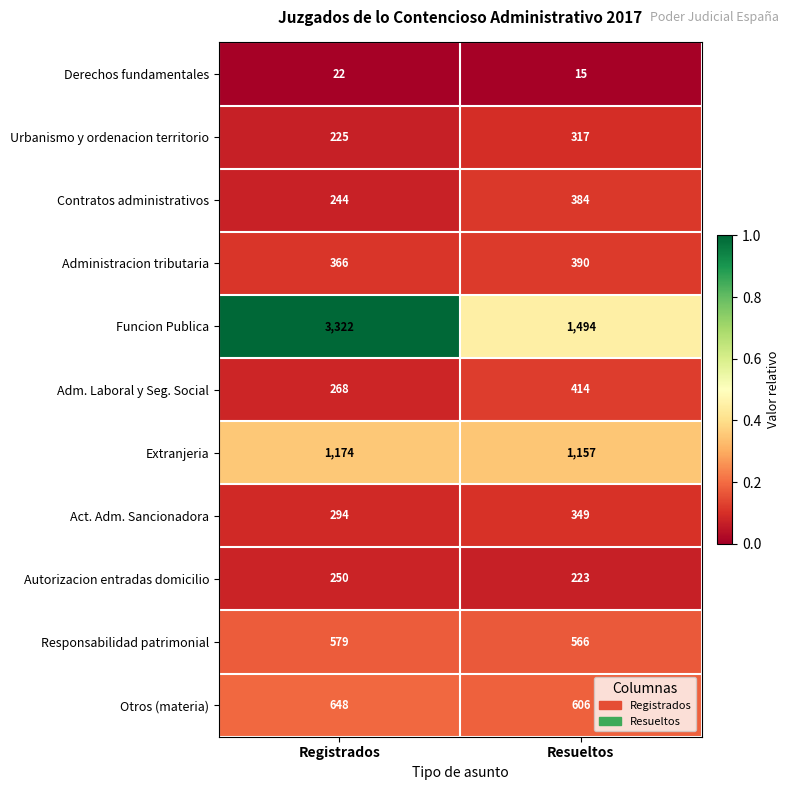

Which label corresponds to the smallest value in the chart?

Resueltos